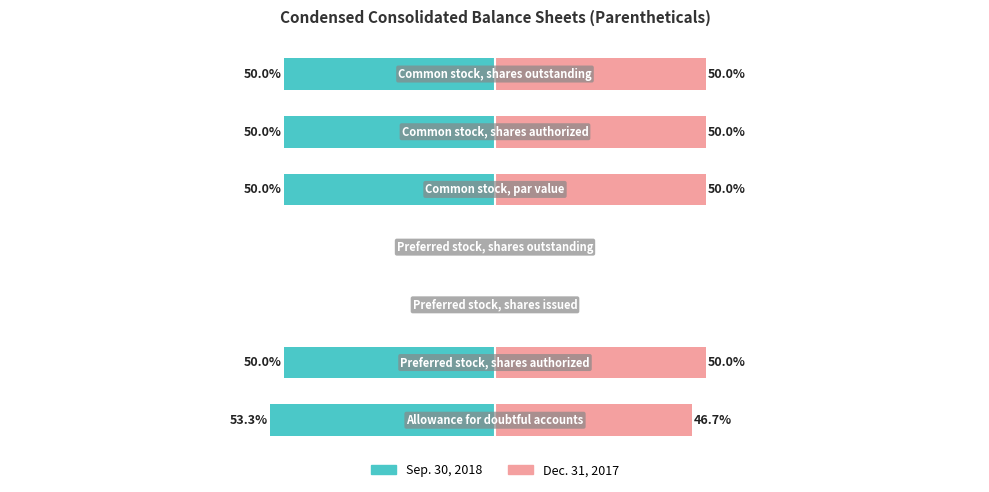

Is it true that Sep. 30, 2018 equals -50.0 at 4?

True